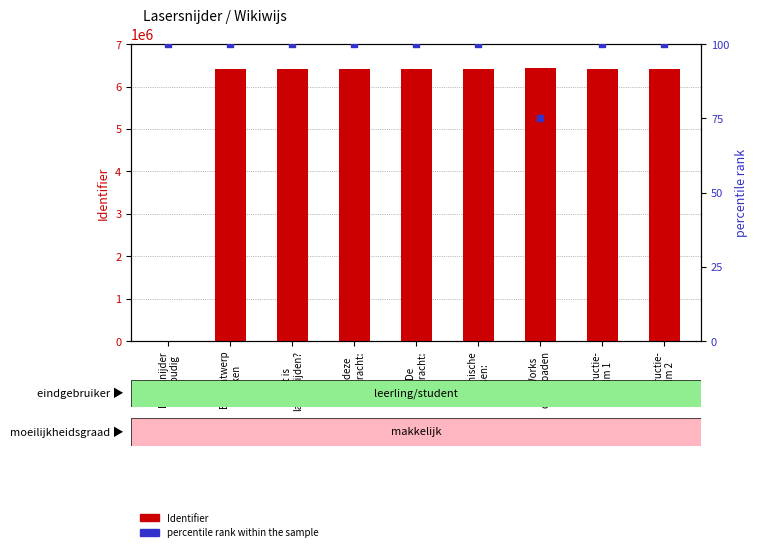

Is the value of Identifier at Een ontwerp
maken greater than the value of percentile rank within the sample at De
opdracht:?

Yes